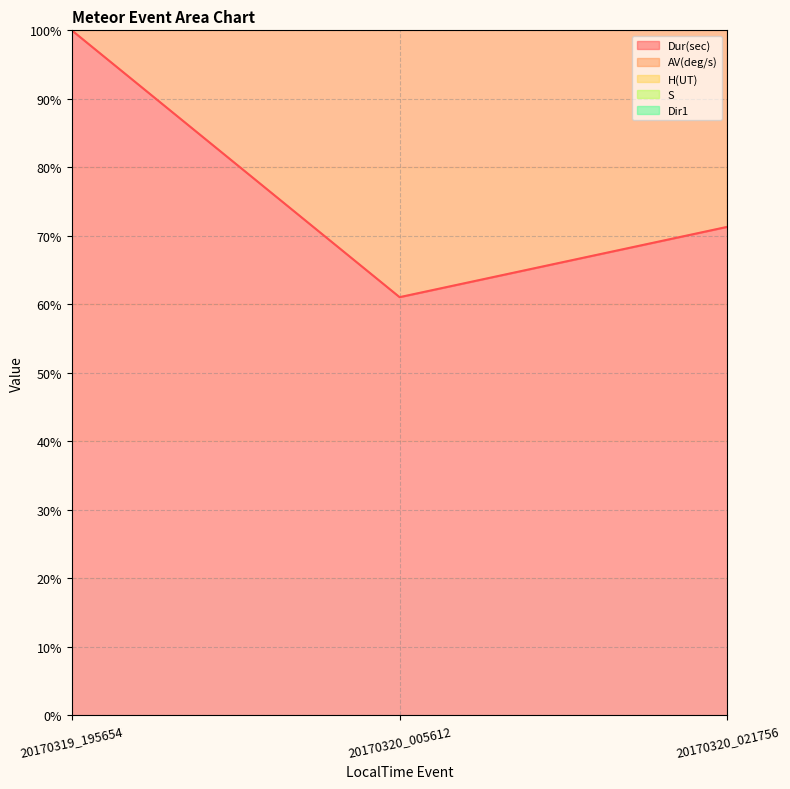

What is the maximum value shown in the chart?

444.8